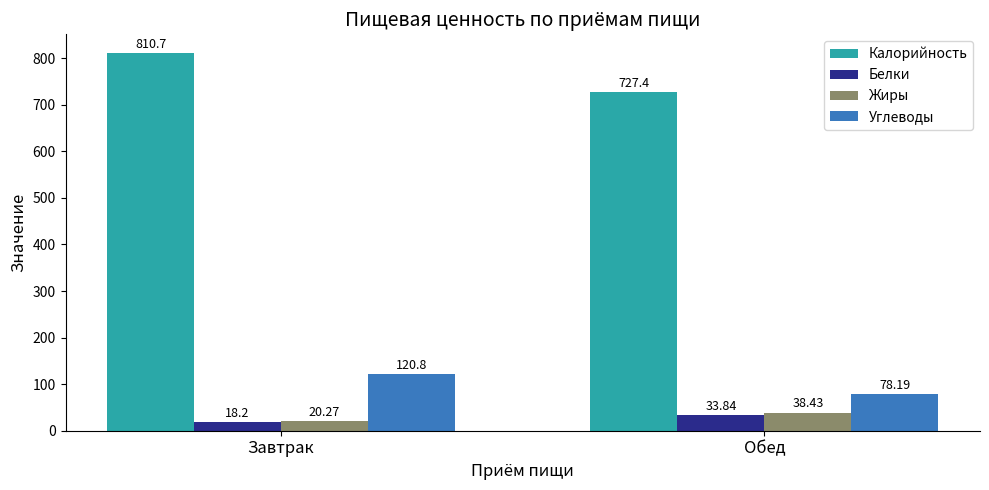

What are all the series names shown in the legend?

Калорийность, Белки, Жиры, Углеводы